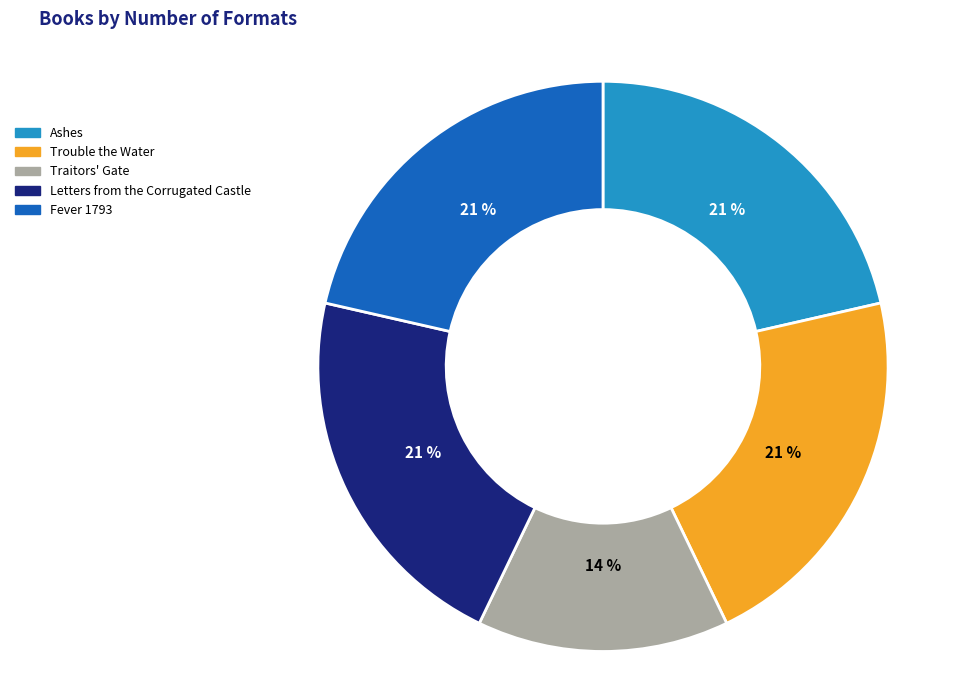

What is the ratio of the value at Letters from the Corrugated Castle to the value at Trouble the Water?

1.0